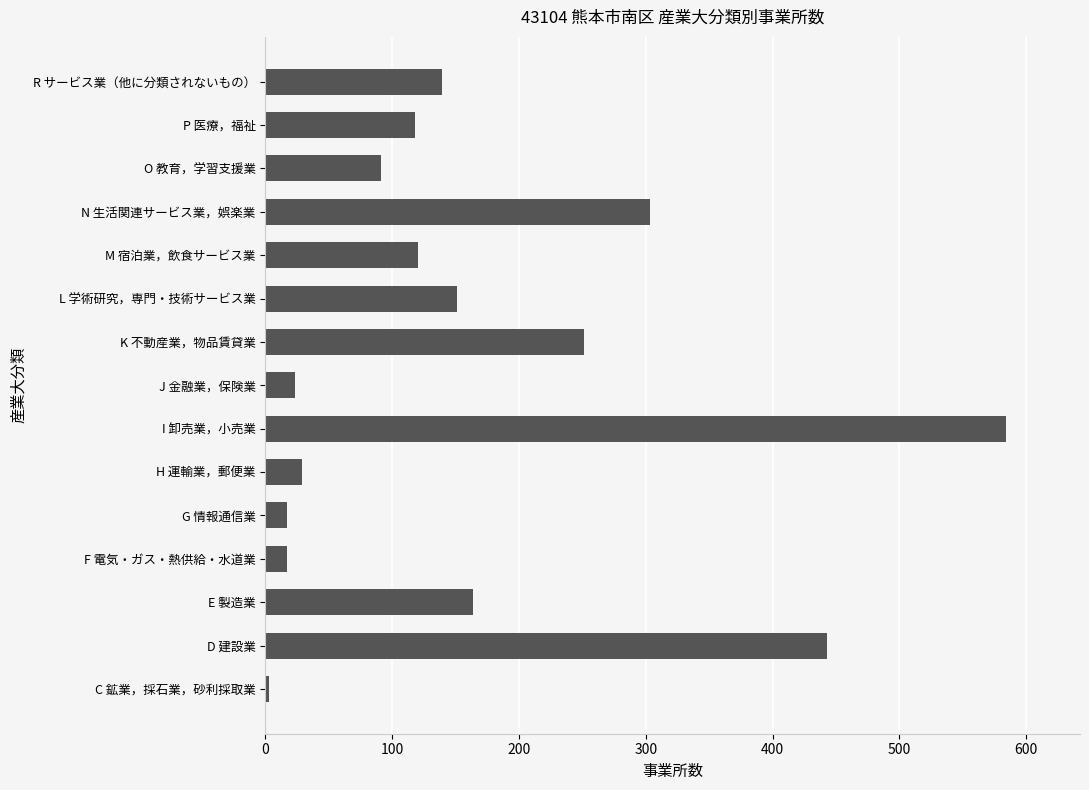

What is the difference between the maximum and minimum values?

581